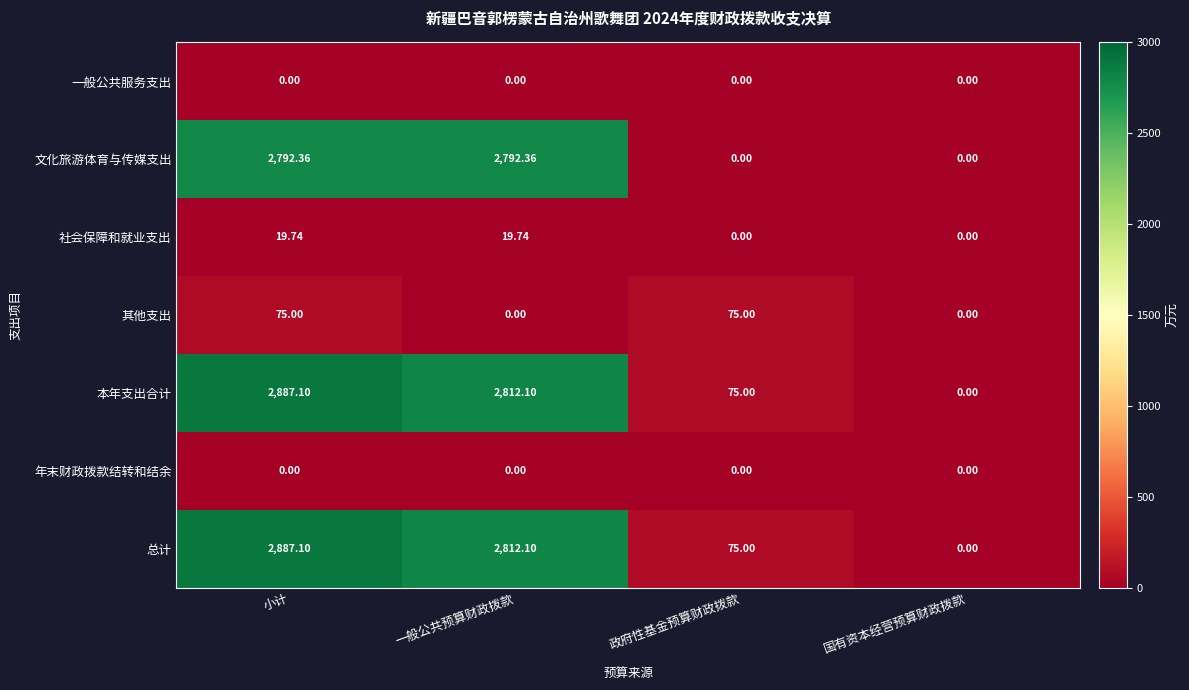

At which category does the chart reach its peak across all series?

小计